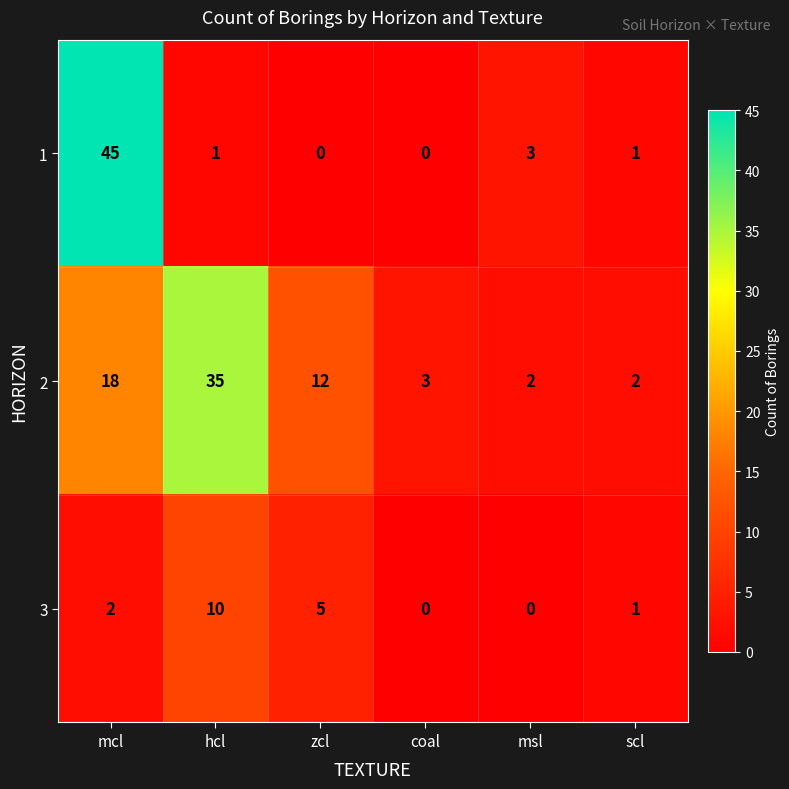

What is the highest value of the 2 series?

35